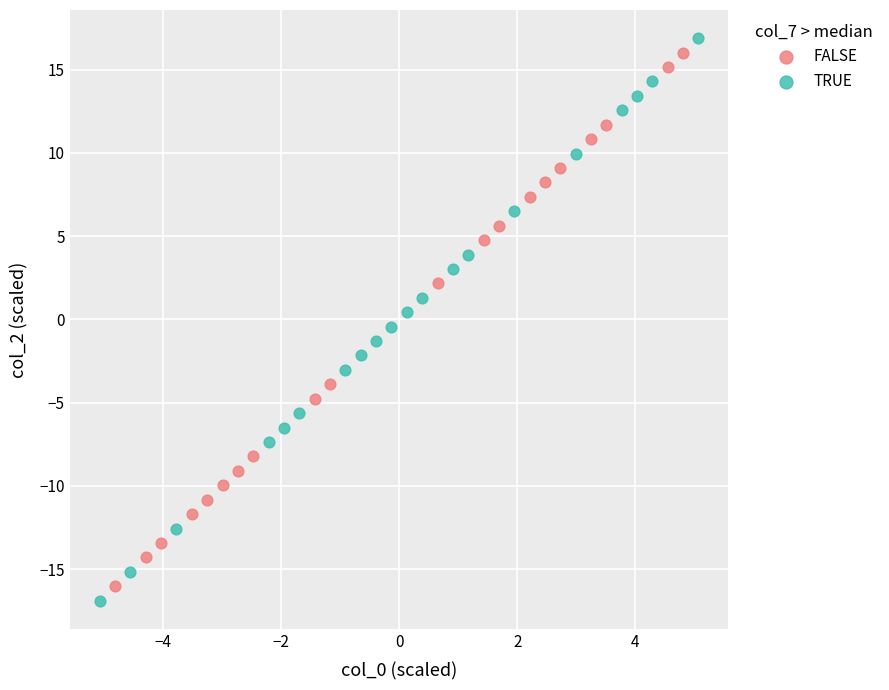

Which series contains the lowest Y value?

TRUE